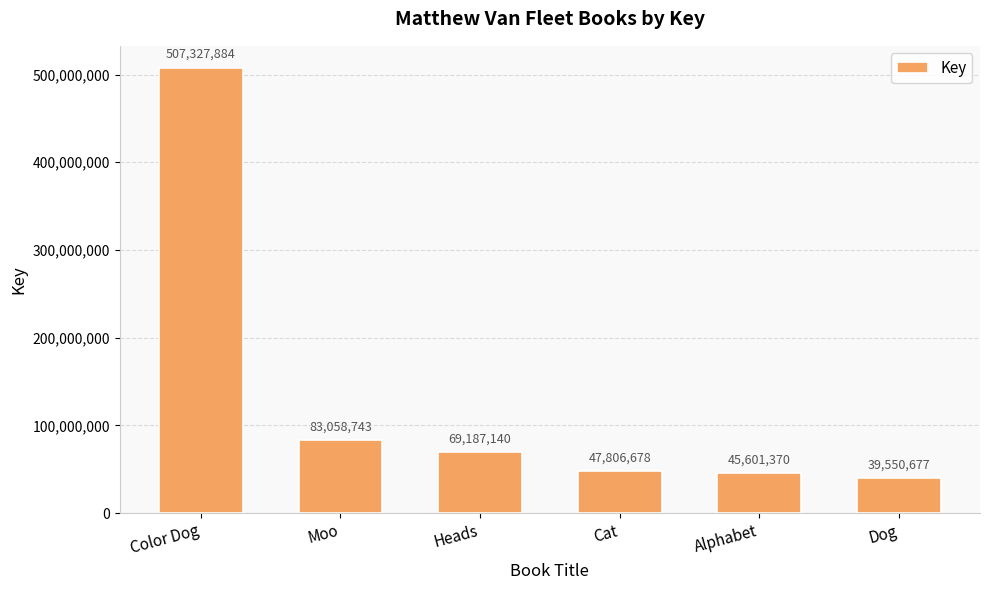

Reading right to left, extract all data points from this chart.

Dog=39550677	Alphabet=45601370	Cat=47806678	Heads=69187140	Moo=83058743	Color Dog=507327884